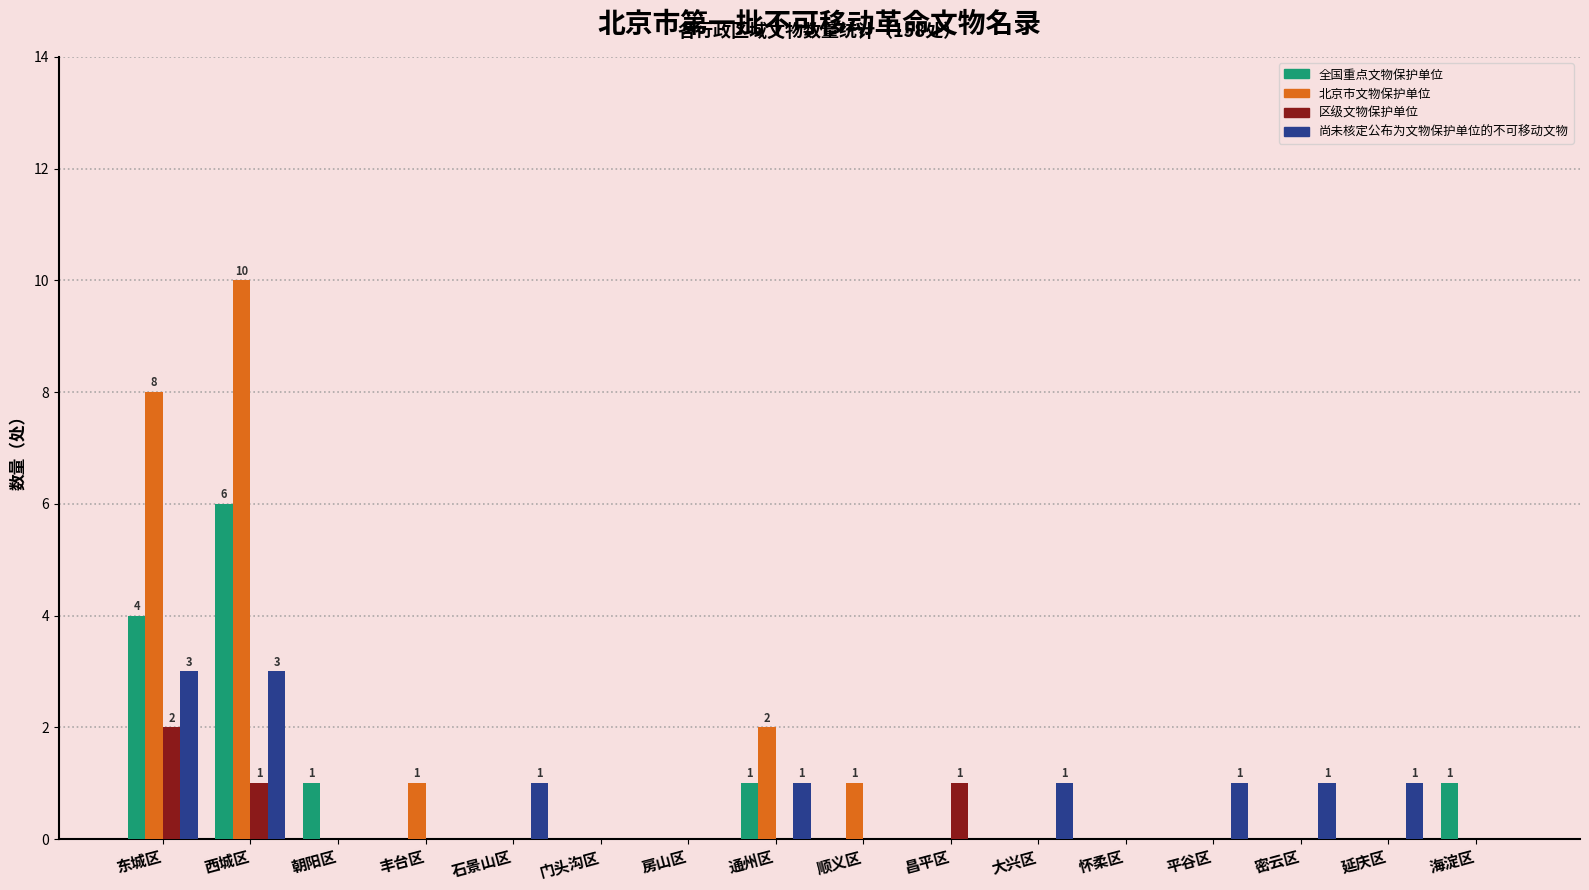

What is the maximum value shown in the chart?

10